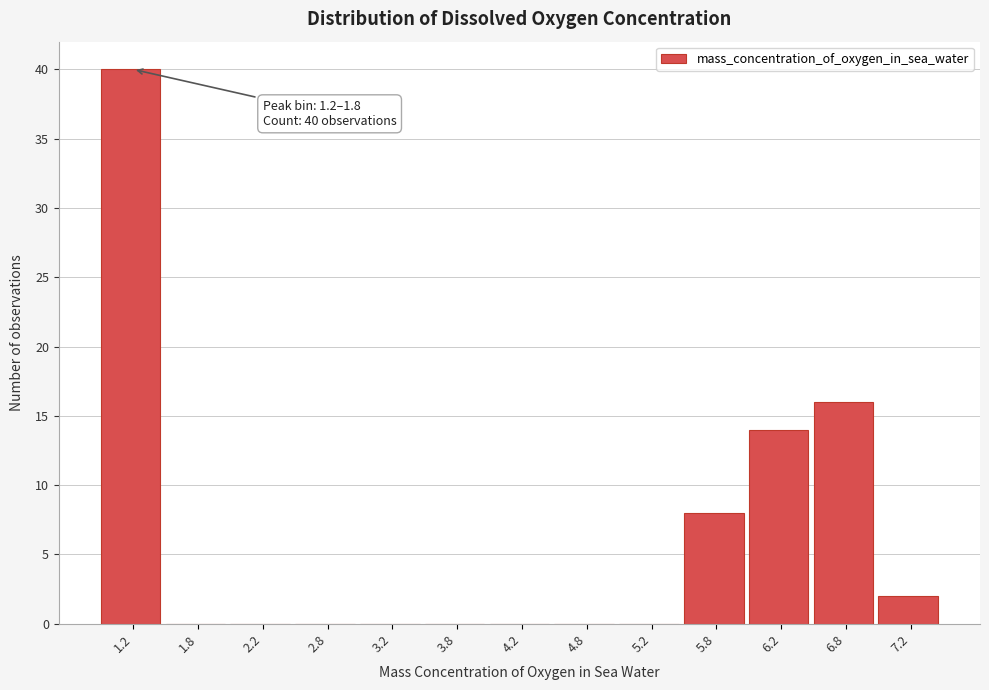

Reading left to right, transcribe all the data shown in this chart.

1.2=40	1.8=0	2.2=0	2.8=0	3.2=0	3.8=0	4.2=0	4.8=0	5.2=0	5.8=8	6.2=14	6.8=16	7.2=2